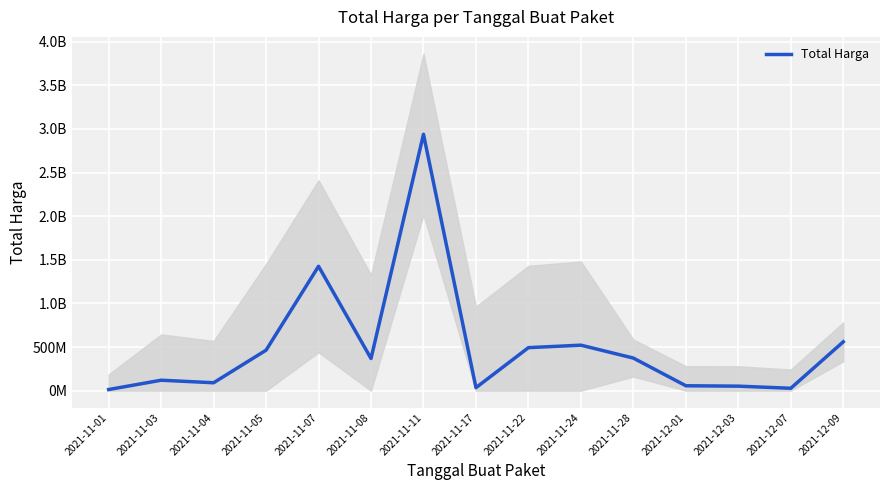

Approximately how many times larger is the value at 2021-11-24 compared to 2021-11-28?

1.4